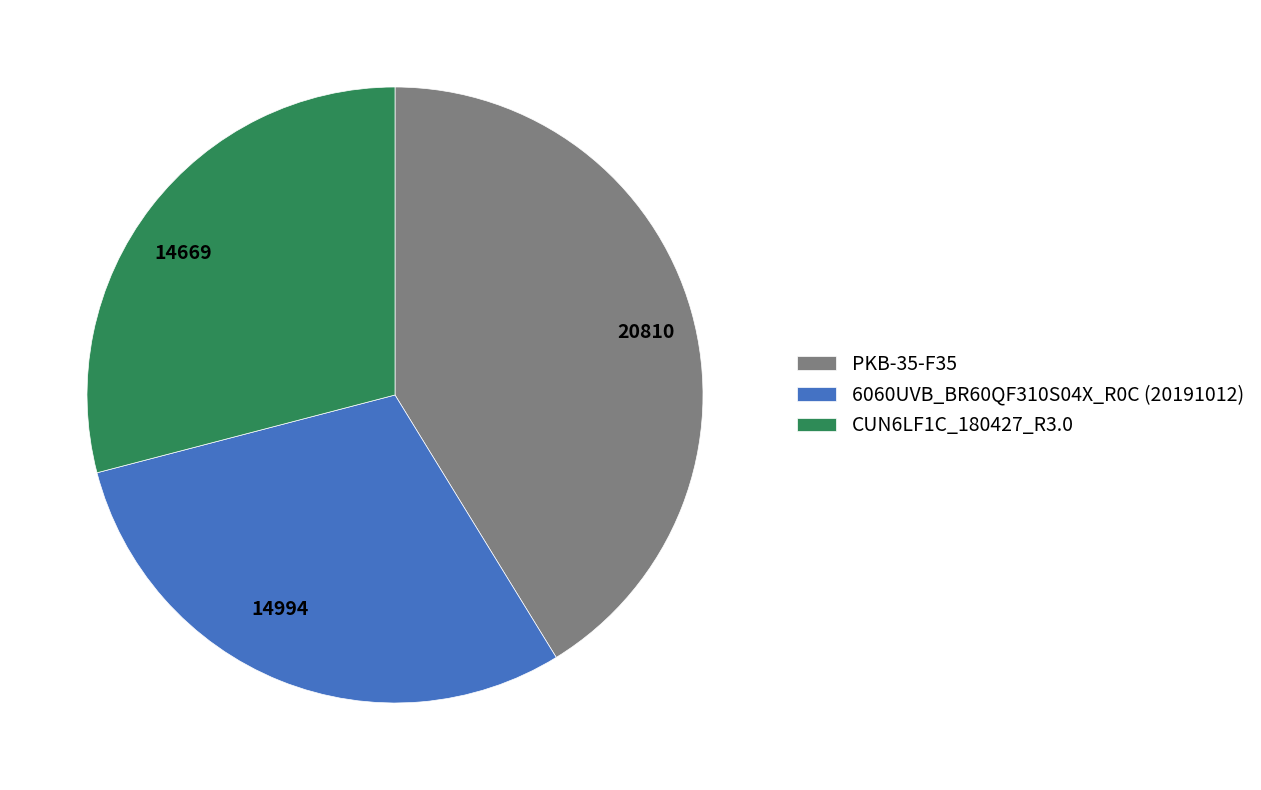

Combined, do 20810 and 14994 account for over 50%?

Yes